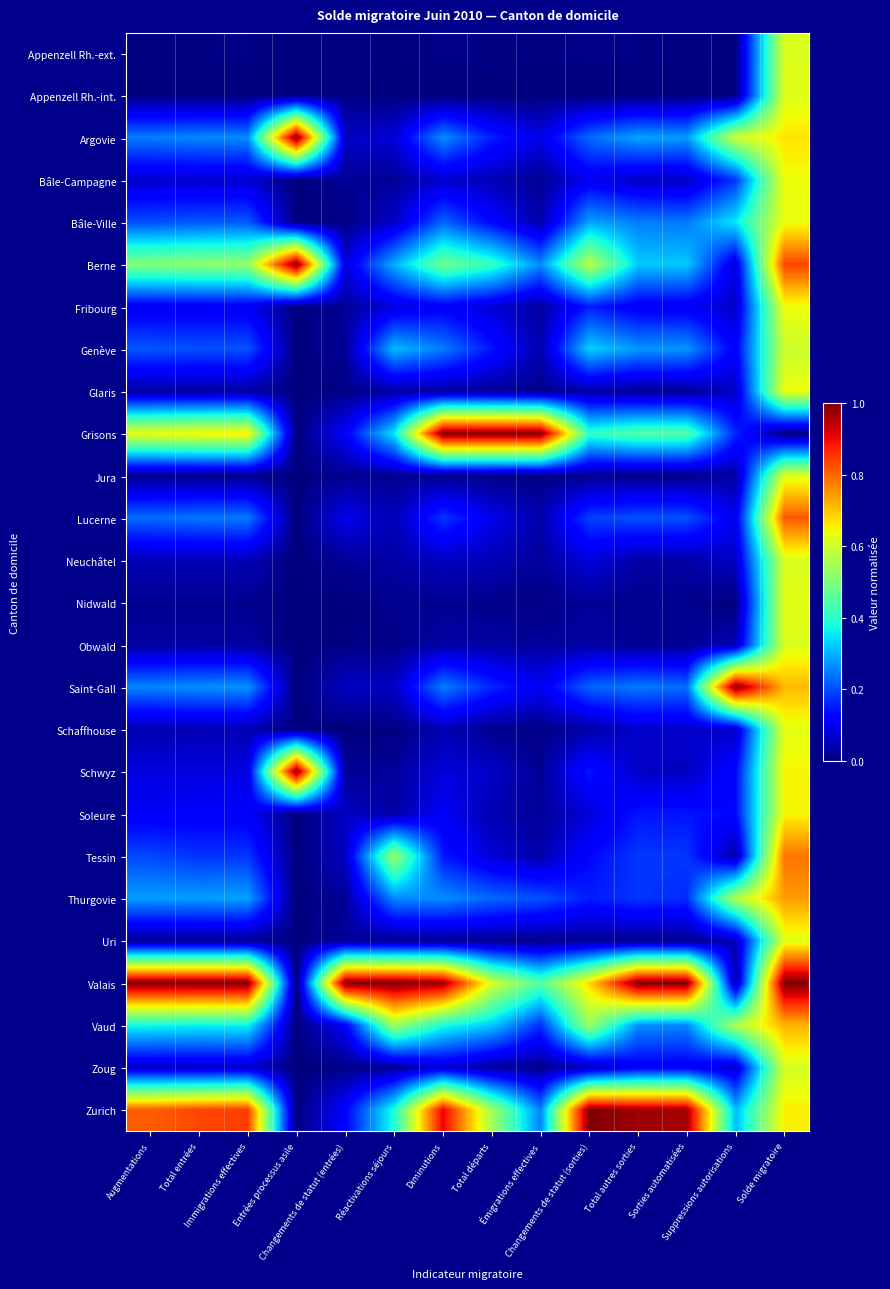

Reading left to right, what are all the values shown in this chart?

Appenzell Rh.-ext.: Augmentations=0.0	Total entrées=0.0	Immigrations effectives=0.0	Entrées processus asile=0.0	Changements de statut (entrées)=0.0	Réactivations séjours=0.0	Diminutions=0.0	Total départs=0.0	Émigrations effectives=0.0	Changements de statut (sorties)=0.0	Total autres sorties=0.0	Sorties automatisées=0.0	Suppressions autorisations=0.0	Solde migratoire=0.6
Appenzell Rh.-int.: Augmentations=0.0	Total entrées=0.0	Immigrations effectives=0.0	Entrées processus asile=0.0	Changements de statut (entrées)=0.0	Réactivations séjours=0.0	Diminutions=0.0	Total départs=0.0	Émigrations effectives=0.0	Changements de statut (sorties)=0.0	Total autres sorties=0.0	Sorties automatisées=0.0	Suppressions autorisations=0.0	Solde migratoire=0.6
Argovie: Augmentations=0.3	Total entrées=0.3	Immigrations effectives=0.3	Entrées processus asile=1.0	Changements de statut (entrées)=0.1	Réactivations séjours=0.1	Diminutions=0.3	Total départs=0.2	Émigrations effectives=0.1	Changements de statut (sorties)=0.2	Total autres sorties=0.3	Sorties automatisées=0.3	Suppressions autorisations=0.6	Solde migratoire=0.7
Bâle-Campagne: Augmentations=0.1	Total entrées=0.1	Immigrations effectives=0.1	Entrées processus asile=0.0	Changements de statut (entrées)=0.0	Réactivations séjours=0.0	Diminutions=0.1	Total départs=0.0	Émigrations effectives=0.0	Changements de statut (sorties)=0.1	Total autres sorties=0.1	Sorties automatisées=0.1	Suppressions autorisations=0.2	Solde migratoire=0.6
Bâle-Ville: Augmentations=0.2	Total entrées=0.2	Immigrations effectives=0.2	Entrées processus asile=0.0	Changements de statut (entrées)=0.0	Réactivations séjours=0.1	Diminutions=0.2	Total départs=0.1	Émigrations effectives=0.0	Changements de statut (sorties)=0.3	Total autres sorties=0.2	Sorties automatisées=0.2	Suppressions autorisations=0.4	Solde migratoire=0.6
Berne: Augmentations=0.5	Total entrées=0.5	Immigrations effectives=0.5	Entrées processus asile=1.0	Changements de statut (entrées)=0.1	Réactivations séjours=0.3	Diminutions=0.5	Total départs=0.4	Émigrations effectives=0.3	Changements de statut (sorties)=0.6	Total autres sorties=0.3	Sorties automatisées=0.3	Suppressions autorisations=0.1	Solde migratoire=0.8
Fribourg: Augmentations=0.1	Total entrées=0.1	Immigrations effectives=0.1	Entrées processus asile=0.0	Changements de statut (entrées)=0.0	Réactivations séjours=0.1	Diminutions=0.1	Total départs=0.1	Émigrations effectives=0.0	Changements de statut (sorties)=0.2	Total autres sorties=0.1	Sorties automatisées=0.1	Suppressions autorisations=0.1	Solde migratoire=0.6
Genève: Augmentations=0.2	Total entrées=0.2	Immigrations effectives=0.2	Entrées processus asile=0.0	Changements de statut (entrées)=0.0	Réactivations séjours=0.3	Diminutions=0.2	Total départs=0.1	Émigrations effectives=0.0	Changements de statut (sorties)=0.3	Total autres sorties=0.3	Sorties automatisées=0.3	Suppressions autorisations=0.1	Solde migratoire=0.6
Glaris: Augmentations=0.0	Total entrées=0.0	Immigrations effectives=0.0	Entrées processus asile=0.0	Changements de statut (entrées)=0.0	Réactivations séjours=0.0	Diminutions=0.0	Total départs=0.0	Émigrations effectives=0.0	Changements de statut (sorties)=0.0	Total autres sorties=0.0	Sorties automatisées=0.0	Suppressions autorisations=0.1	Solde migratoire=0.6
Grisons: Augmentations=0.6	Total entrées=0.7	Immigrations effectives=0.7	Entrées processus asile=0.0	Changements de statut (entrées)=0.1	Réactivations séjours=0.4	Diminutions=1.0	Total départs=1.0	Émigrations effectives=1.0	Changements de statut (sorties)=0.4	Total autres sorties=0.5	Sorties automatisées=0.5	Suppressions autorisations=0.2	Solde migratoire=0.0
Jura: Augmentations=0.0	Total entrées=0.0	Immigrations effectives=0.0	Entrées processus asile=0.0	Changements de statut (entrées)=0.0	Réactivations séjours=0.0	Diminutions=0.0	Total départs=0.0	Émigrations effectives=0.0	Changements de statut (sorties)=0.0	Total autres sorties=0.0	Sorties automatisées=0.0	Suppressions autorisations=0.0	Solde migratoire=0.6
Lucerne: Augmentations=0.2	Total entrées=0.2	Immigrations effectives=0.2	Entrées processus asile=0.0	Changements de statut (entrées)=0.1	Réactivations séjours=0.0	Diminutions=0.2	Total départs=0.1	Émigrations effectives=0.0	Changements de statut (sorties)=0.2	Total autres sorties=0.2	Sorties automatisées=0.2	Suppressions autorisations=0.1	Solde migratoire=0.8
Neuchâtel: Augmentations=0.0	Total entrées=0.0	Immigrations effectives=0.0	Entrées processus asile=0.0	Changements de statut (entrées)=0.0	Réactivations séjours=0.0	Diminutions=0.1	Total départs=0.0	Émigrations effectives=0.0	Changements de statut (sorties)=0.1	Total autres sorties=0.0	Sorties automatisées=0.0	Suppressions autorisations=0.1	Solde migratoire=0.6
Nidwald: Augmentations=0.0	Total entrées=0.0	Immigrations effectives=0.0	Entrées processus asile=0.0	Changements de statut (entrées)=0.0	Réactivations séjours=0.0	Diminutions=0.0	Total départs=0.0	Émigrations effectives=0.0	Changements de statut (sorties)=0.0	Total autres sorties=0.0	Sorties automatisées=0.0	Suppressions autorisations=0.0	Solde migratoire=0.6
Obwald: Augmentations=0.0	Total entrées=0.0	Immigrations effectives=0.0	Entrées processus asile=0.0	Changements de statut (entrées)=0.0	Réactivations séjours=0.0	Diminutions=0.0	Total départs=0.0	Émigrations effectives=0.0	Changements de statut (sorties)=0.0	Total autres sorties=0.0	Sorties automatisées=0.0	Suppressions autorisations=0.0	Solde migratoire=0.6
Saint-Gall: Augmentations=0.3	Total entrées=0.3	Immigrations effectives=0.3	Entrées processus asile=0.0	Changements de statut (entrées)=0.1	Réactivations séjours=0.1	Diminutions=0.3	Total départs=0.2	Émigrations effectives=0.1	Changements de statut (sorties)=0.2	Total autres sorties=0.2	Sorties automatisées=0.2	Suppressions autorisations=1.0	Solde migratoire=0.7
Schaffhouse: Augmentations=0.0	Total entrées=0.0	Immigrations effectives=0.0	Entrées processus asile=0.0	Changements de statut (entrées)=0.0	Réactivations séjours=0.0	Diminutions=0.0	Total départs=0.0	Émigrations effectives=0.0	Changements de statut (sorties)=0.0	Total autres sorties=0.1	Sorties automatisées=0.1	Suppressions autorisations=0.1	Solde migratoire=0.6
Schwyz: Augmentations=0.1	Total entrées=0.1	Immigrations effectives=0.1	Entrées processus asile=1.0	Changements de statut (entrées)=0.0	Réactivations séjours=0.0	Diminutions=0.1	Total départs=0.1	Émigrations effectives=0.0	Changements de statut (sorties)=0.1	Total autres sorties=0.1	Sorties automatisées=0.1	Suppressions autorisations=0.1	Solde migratoire=0.6
Soleure: Augmentations=0.1	Total entrées=0.1	Immigrations effectives=0.1	Entrées processus asile=0.0	Changements de statut (entrées)=0.1	Réactivations séjours=0.0	Diminutions=0.1	Total départs=0.0	Émigrations effectives=0.0	Changements de statut (sorties)=0.1	Total autres sorties=0.1	Sorties automatisées=0.1	Suppressions autorisations=0.1	Solde migratoire=0.6
Tessin: Augmentations=0.2	Total entrées=0.2	Immigrations effectives=0.2	Entrées processus asile=0.0	Changements de statut (entrées)=0.1	Réactivations séjours=0.5	Diminutions=0.1	Total départs=0.1	Émigrations effectives=0.0	Changements de statut (sorties)=0.1	Total autres sorties=0.2	Sorties automatisées=0.2	Suppressions autorisations=0.0	Solde migratoire=0.8
Thurgovie: Augmentations=0.3	Total entrées=0.3	Immigrations effectives=0.3	Entrées processus asile=0.0	Changements de statut (entrées)=0.0	Réactivations séjours=0.3	Diminutions=0.3	Total départs=0.2	Émigrations effectives=0.2	Changements de statut (sorties)=0.2	Total autres sorties=0.2	Sorties automatisées=0.2	Suppressions autorisations=0.6	Solde migratoire=0.7
Uri: Augmentations=0.0	Total entrées=0.0	Immigrations effectives=0.0	Entrées processus asile=0.0	Changements de statut (entrées)=0.0	Réactivations séjours=0.0	Diminutions=0.0	Total départs=0.0	Émigrations effectives=0.0	Changements de statut (sorties)=0.0	Total autres sorties=0.0	Sorties automatisées=0.0	Suppressions autorisations=0.0	Solde migratoire=0.6
Valais: Augmentations=1.0	Total entrées=1.0	Immigrations effectives=1.0	Entrées processus asile=0.0	Changements de statut (entrées)=1.0	Réactivations séjours=1.0	Diminutions=1.0	Total départs=0.6	Émigrations effectives=0.5	Changements de statut (sorties)=0.7	Total autres sorties=1.0	Sorties automatisées=1.0	Suppressions autorisations=0.0	Solde migratoire=1.0
Vaud: Augmentations=0.4	Total entrées=0.4	Immigrations effectives=0.4	Entrées processus asile=0.0	Changements de statut (entrées)=0.1	Réactivations séjours=0.5	Diminutions=0.4	Total départs=0.3	Émigrations effectives=0.2	Changements de statut (sorties)=0.5	Total autres sorties=0.3	Sorties automatisées=0.3	Suppressions autorisations=0.6	Solde migratoire=0.7
Zoug: Augmentations=0.1	Total entrées=0.1	Immigrations effectives=0.1	Entrées processus asile=0.0	Changements de statut (entrées)=0.0	Réactivations séjours=0.0	Diminutions=0.1	Total départs=0.0	Émigrations effectives=0.0	Changements de statut (sorties)=0.1	Total autres sorties=0.1	Sorties automatisées=0.1	Suppressions autorisations=0.1	Solde migratoire=0.6
Zurich: Augmentations=0.8	Total entrées=0.8	Immigrations effectives=0.8	Entrées processus asile=0.0	Changements de statut (entrées)=0.1	Réactivations séjours=0.4	Diminutions=0.9	Total départs=0.5	Émigrations effectives=0.3	Changements de statut (sorties)=1.0	Total autres sorties=1.0	Sorties automatisées=1.0	Suppressions autorisations=0.3	Solde migratoire=0.7